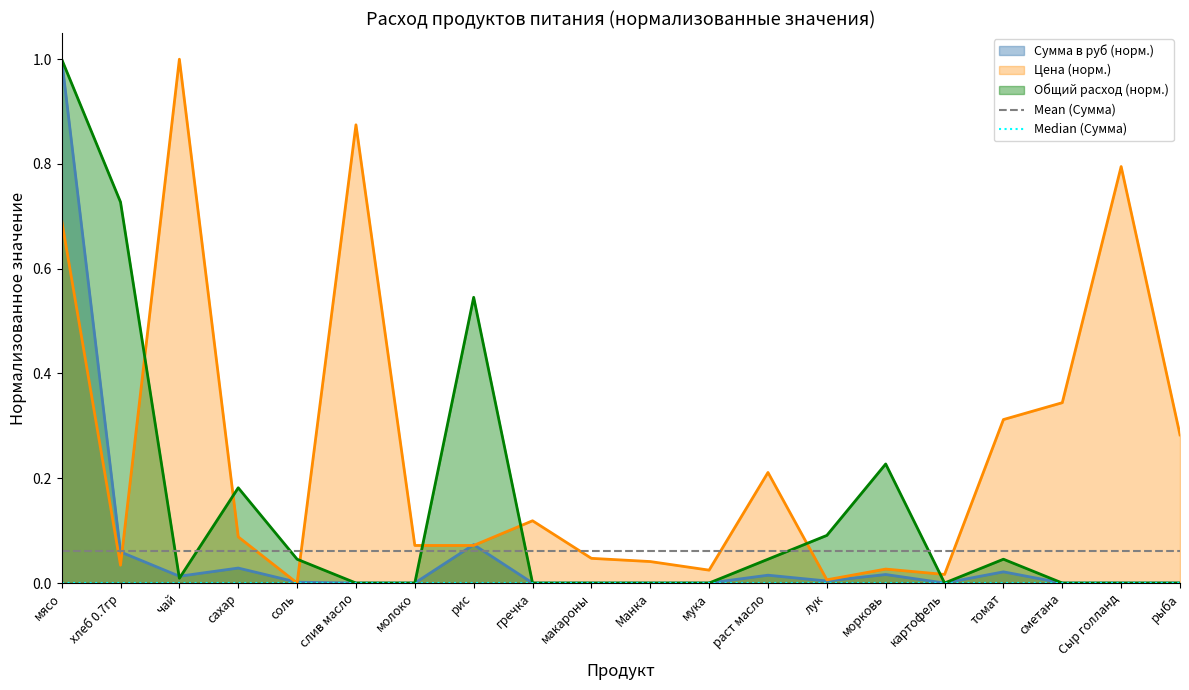

Is the value of Цена (норм.) at мясо greater than the value of Общий расход (норм.) at рис?

Yes